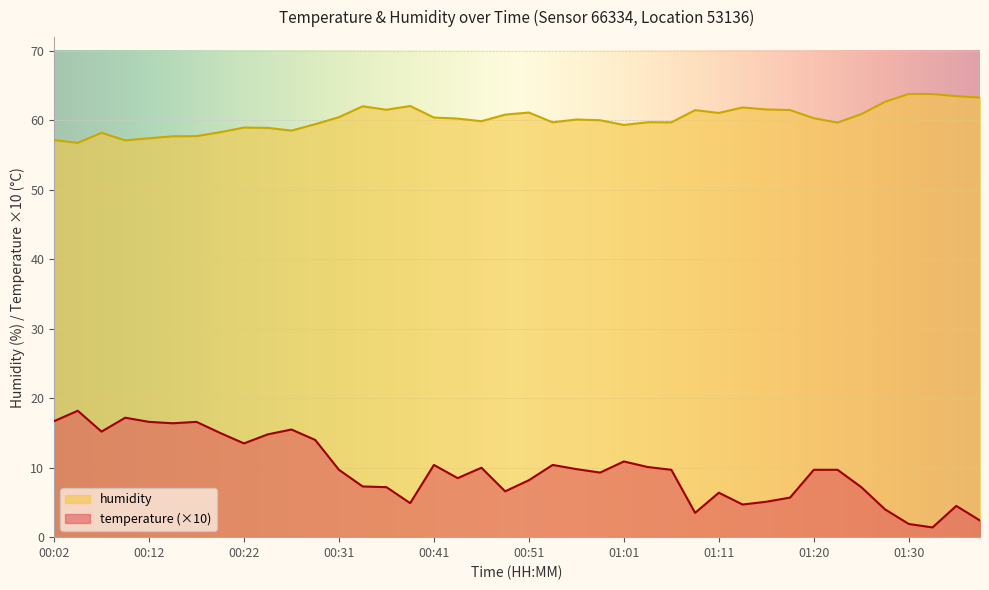

True or false: temperature and humidity cross at least once.

False